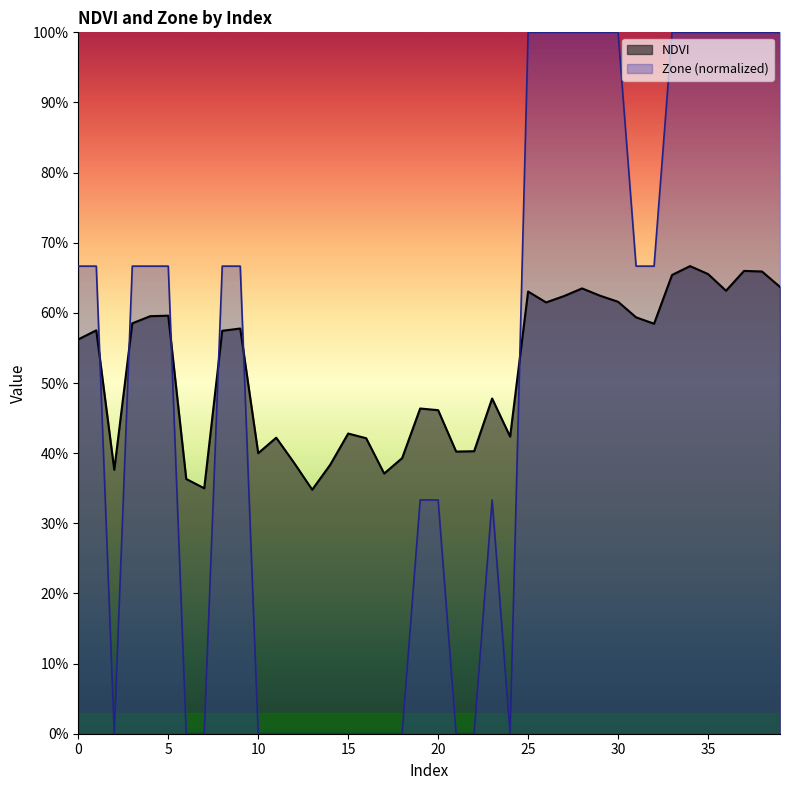

Which series has the largest range (max minus min)?

Zone (normalized)